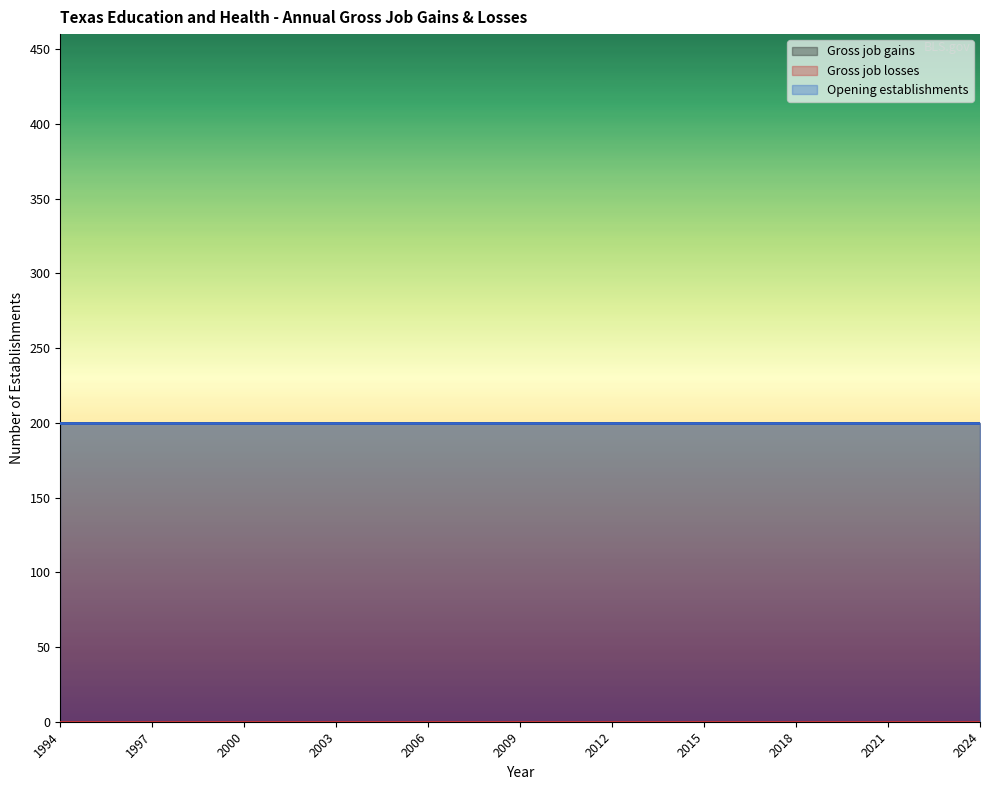

Is it true that Gross job gains equals 200 at 2001?

True